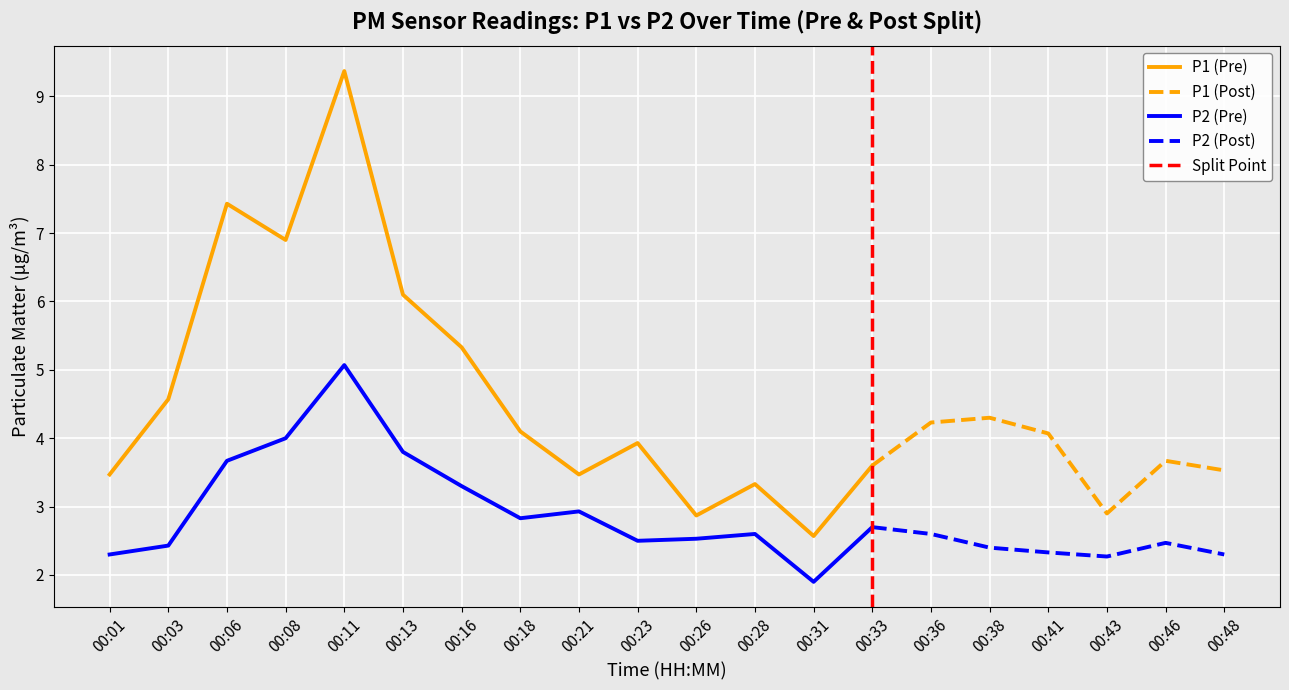

In P2, how many points are lower than both neighbors (excluding endpoints)?

4